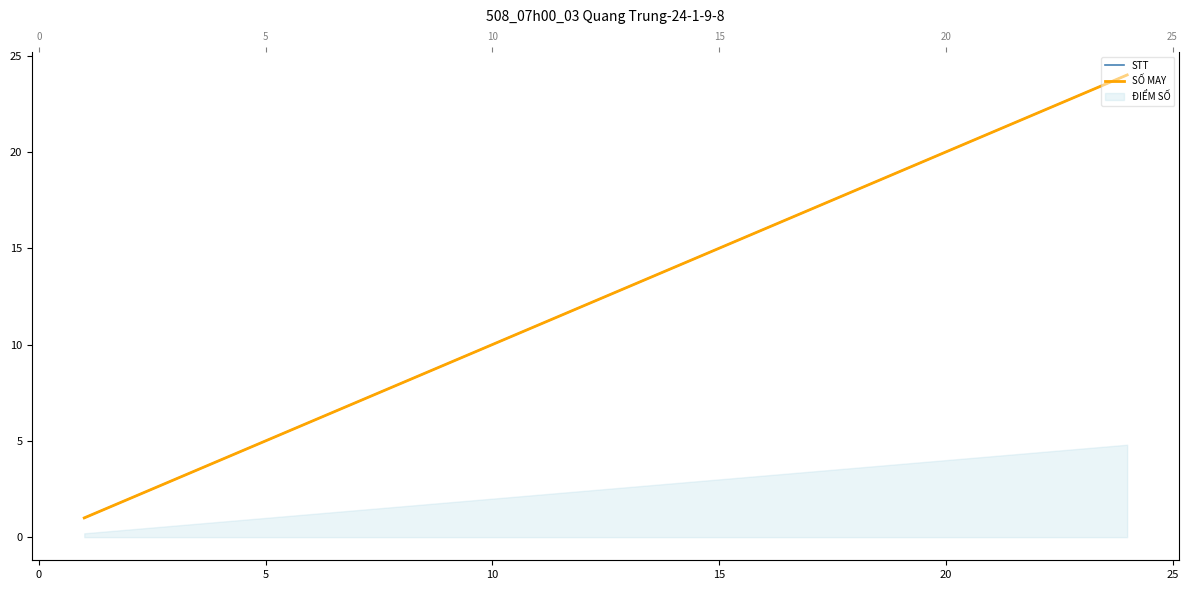

Count the number of categories in the chart.

24